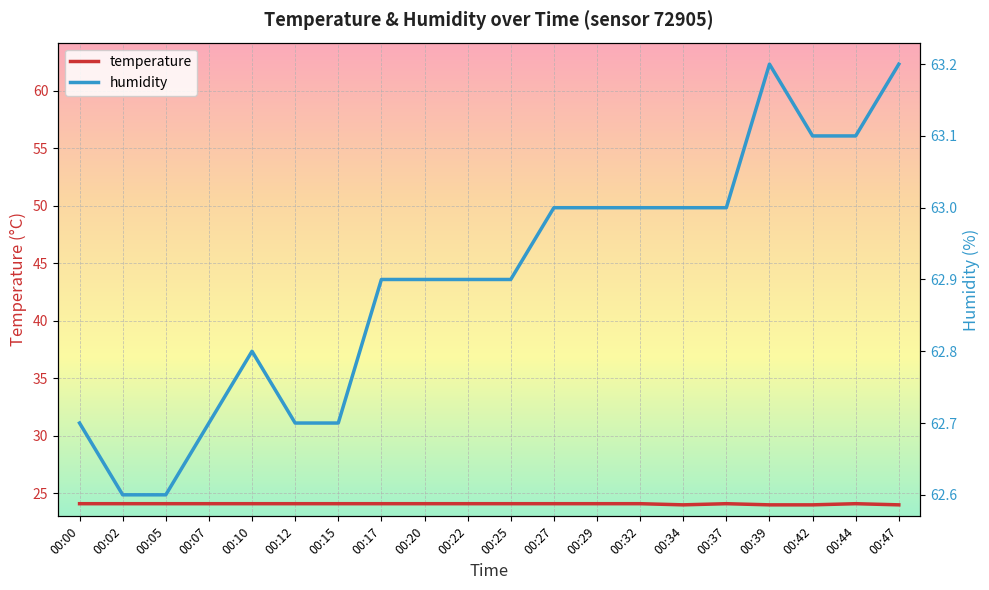

Where is the first local maximum for temperature?

00:37